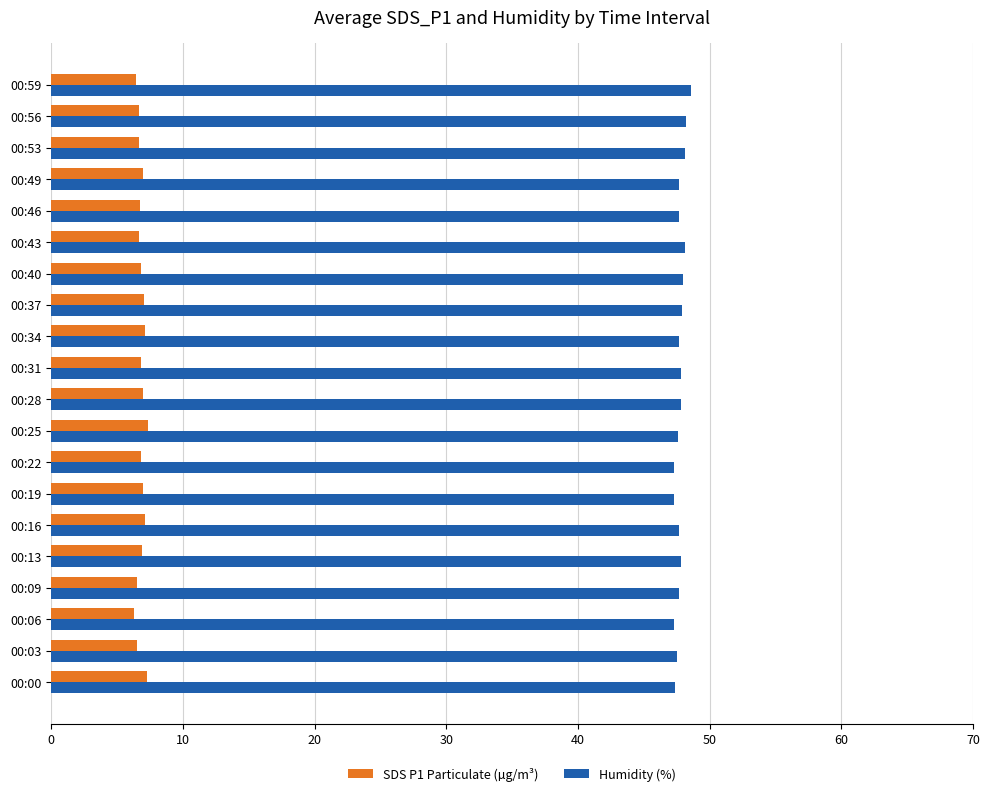

Rank the series by their average value, from lowest to highest.

SDS P1 Particulate (µg/m³), Humidity (%)